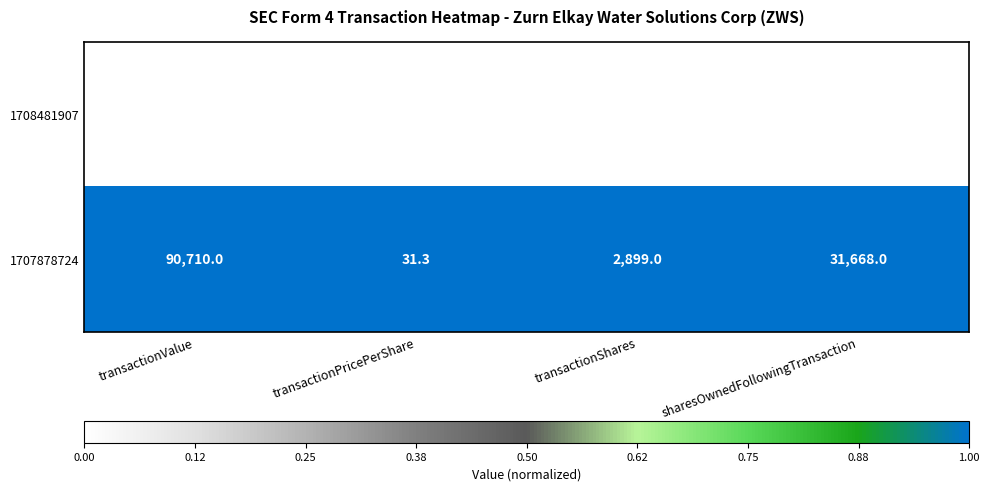

What is the difference between the second highest and second lowest values in the 1708481907 series?

6742.0